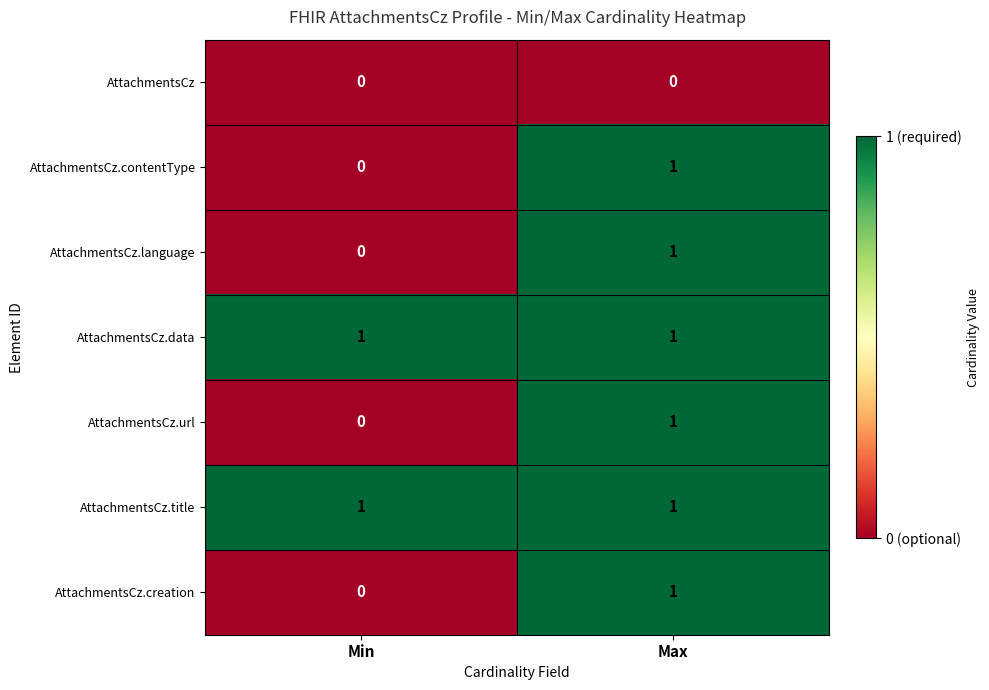

What is the difference between the highest and lowest values at Min?

1